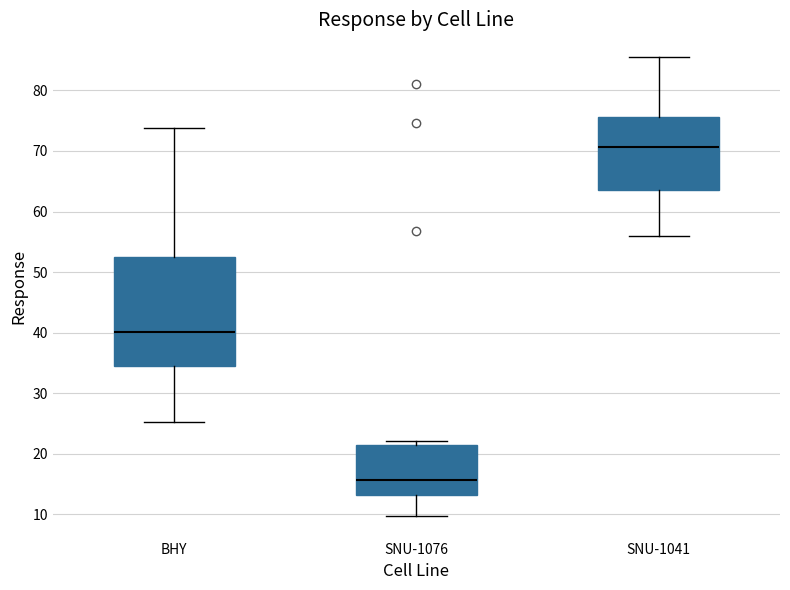

Reading left to right, transcribe this box plot: for each box, give where its median line is, the range the box spans, and where its two whiskers end, as read against the y-axis. The values are not printed on the chart, so give them approximately, as read against the axis.

BHY: median 40, box 35 to 52, whiskers 25 to 74
SNU-1076: median 16, box 13 to 22, whiskers 10 to 22 (just above the box's upper edge)
SNU-1041: median 71, box 64 to 76, whiskers 56 to 85